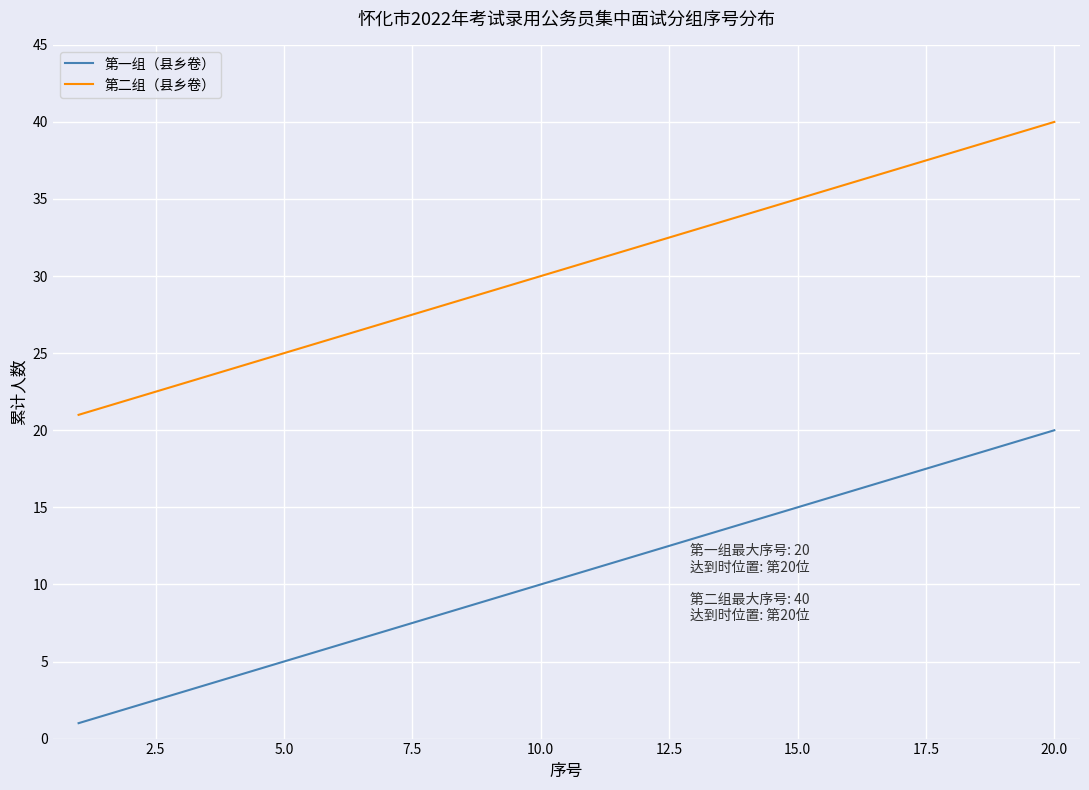

Which series has the largest total across all categories?

第二组（县乡卷）